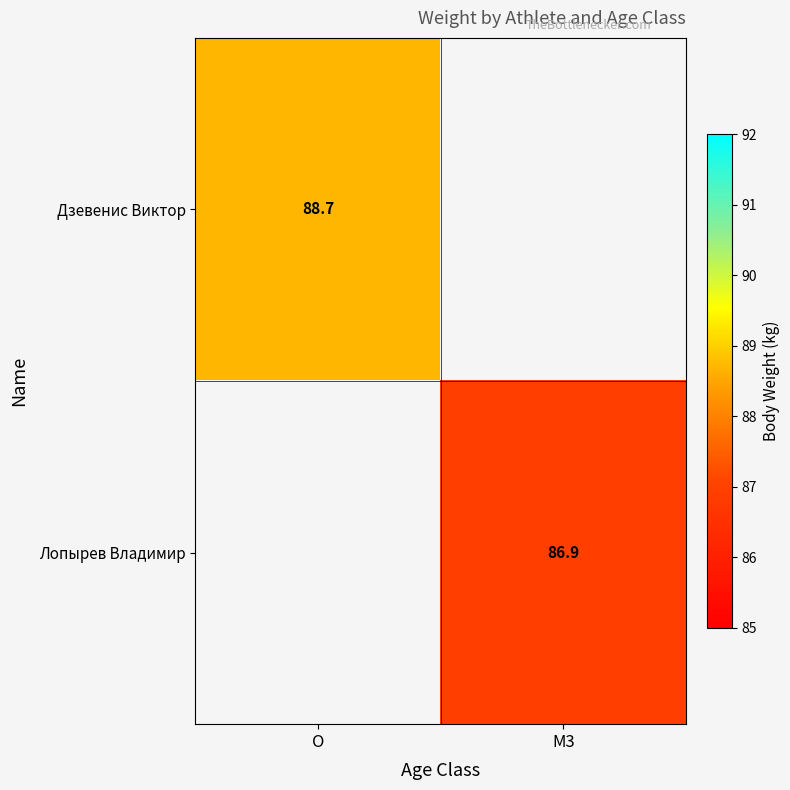

Is it true that Дзевенис Виктор equals 141.5 at O?

False